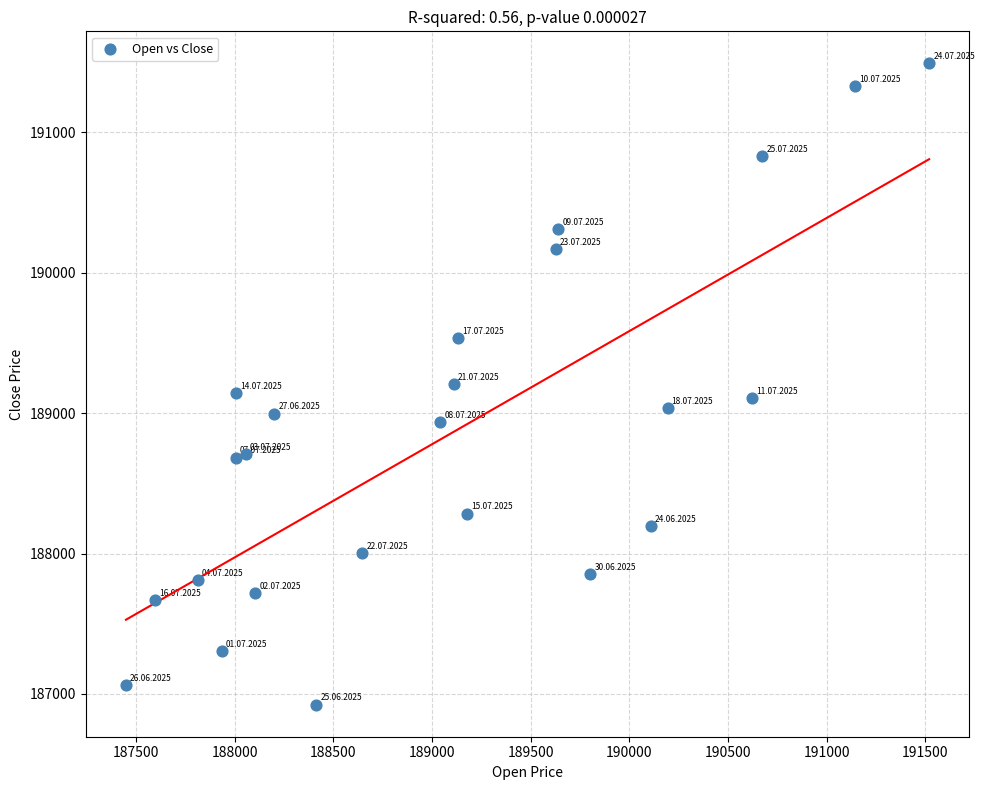

What is the range of Y values (max minus min)?

4567